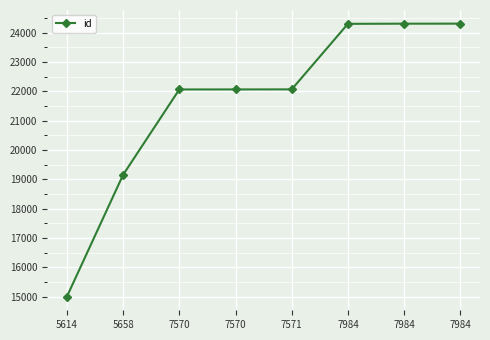

Approximately how many times larger is the value at 5614 compared to 7571?

0.7